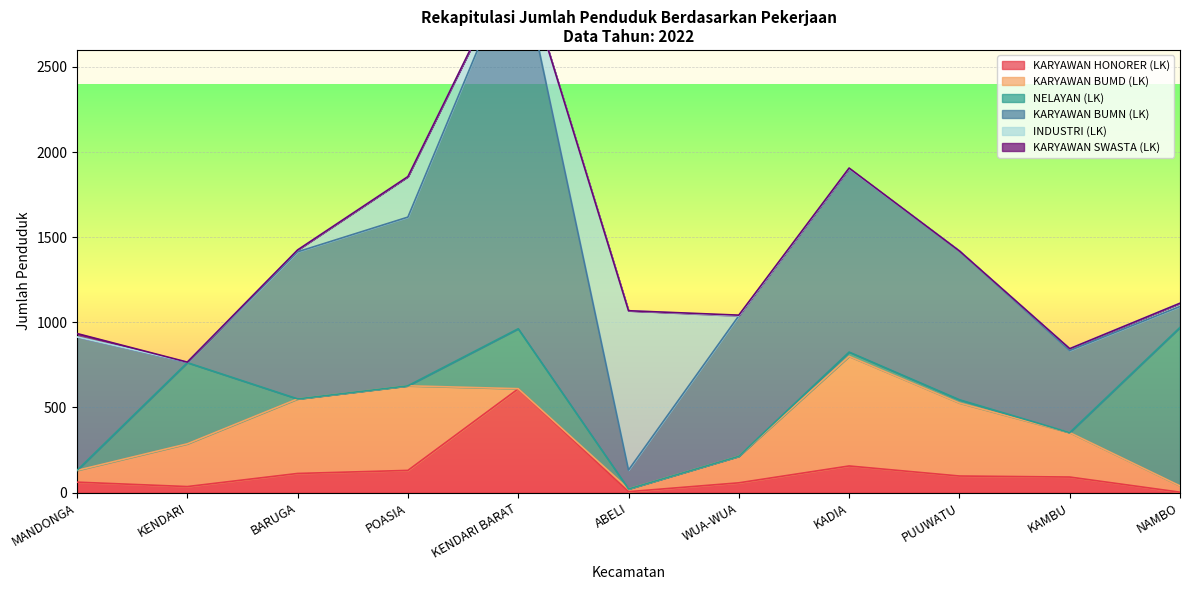

What position from the left is PUUWATU?

9